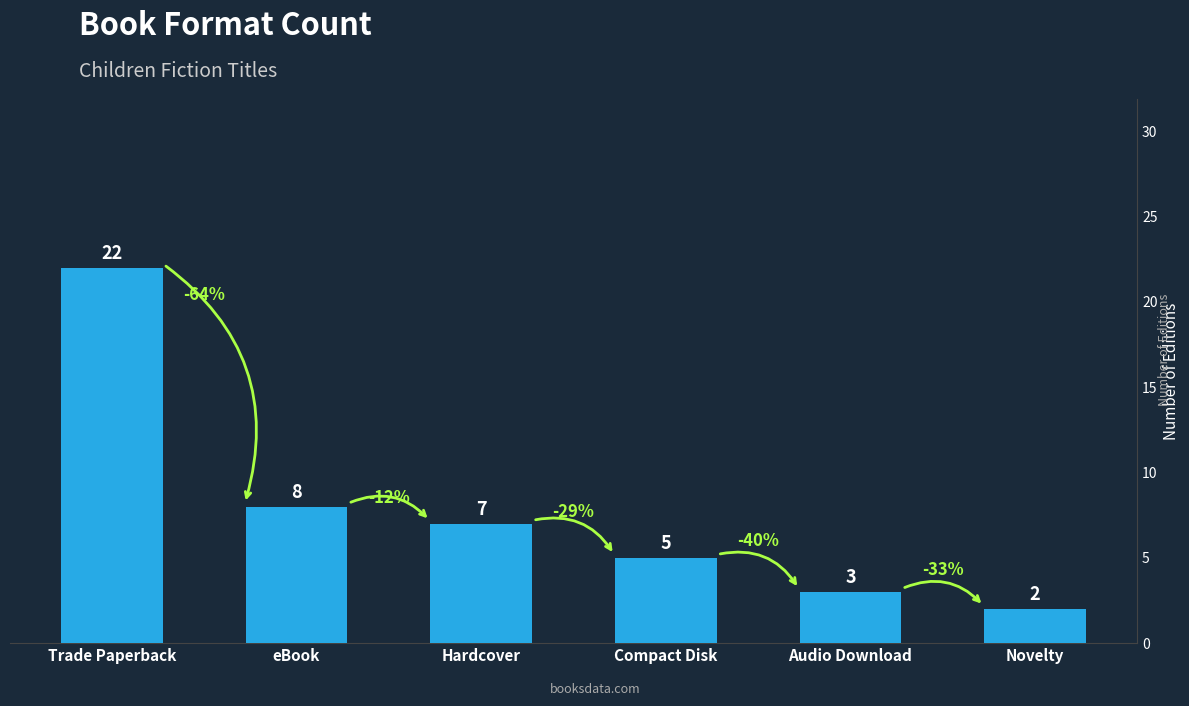

Which category has the lowest value across all series?

Novelty